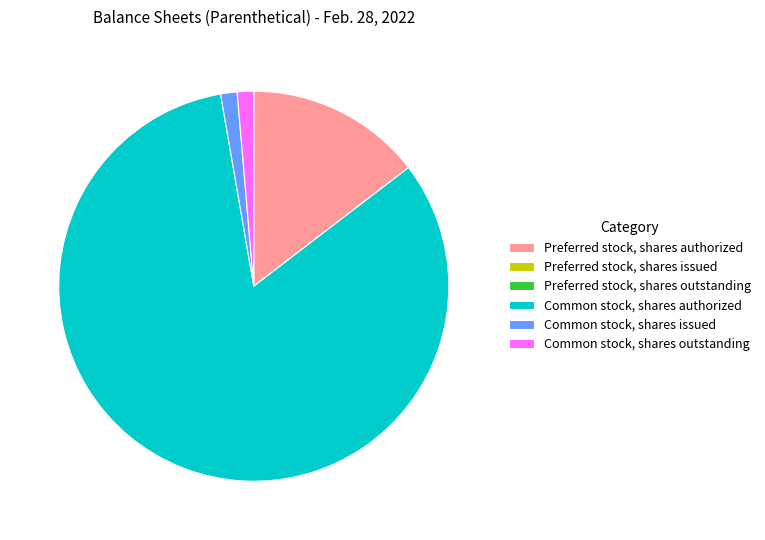

What is the ratio of the value at Common stock, shares authorized to the value at Common stock, shares outstanding?

60.7